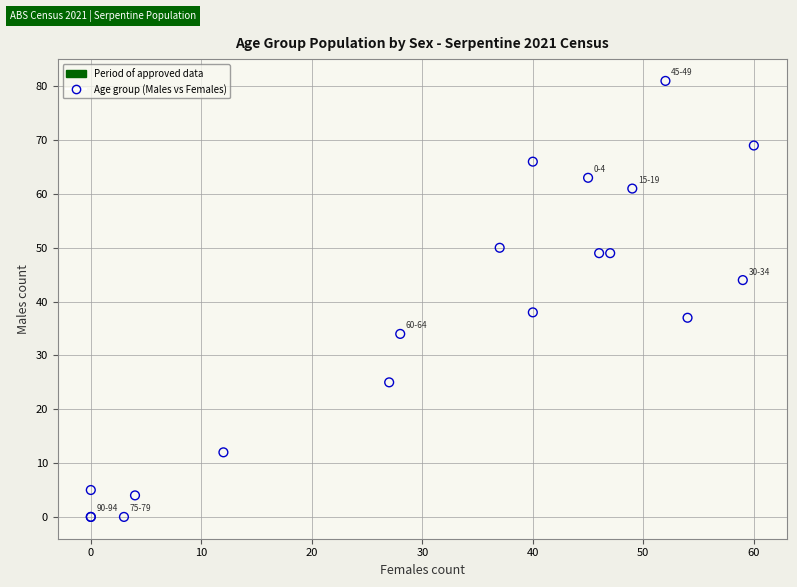

What Y value in the scatter plot is closest to 40?

38